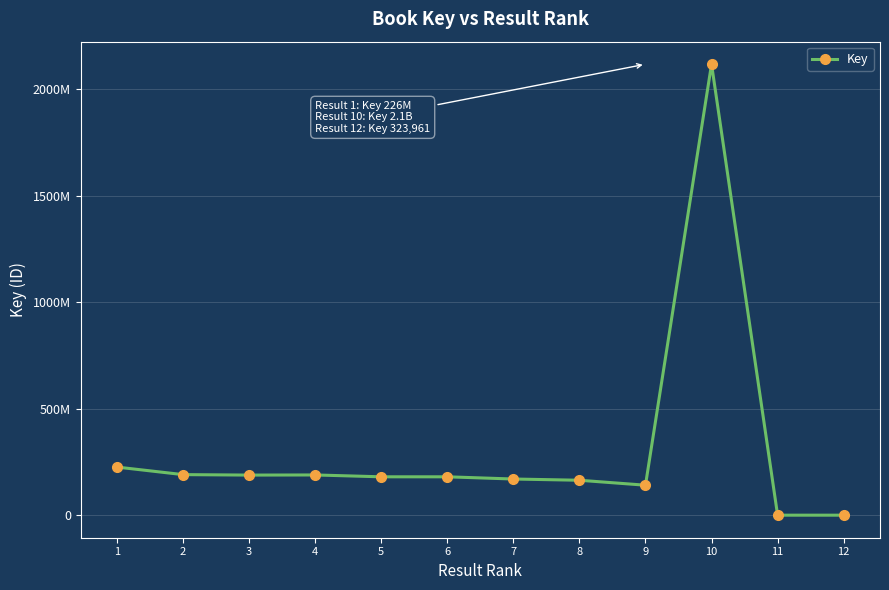

Reading left to right, transcribe all the data shown in this chart.

1=226197830	2=190746987	3=188569152	4=189170647	5=180475476	6=180475753	7=170119376	8=164309084	9=141035570	10=2117847451	11=317105	12=323961